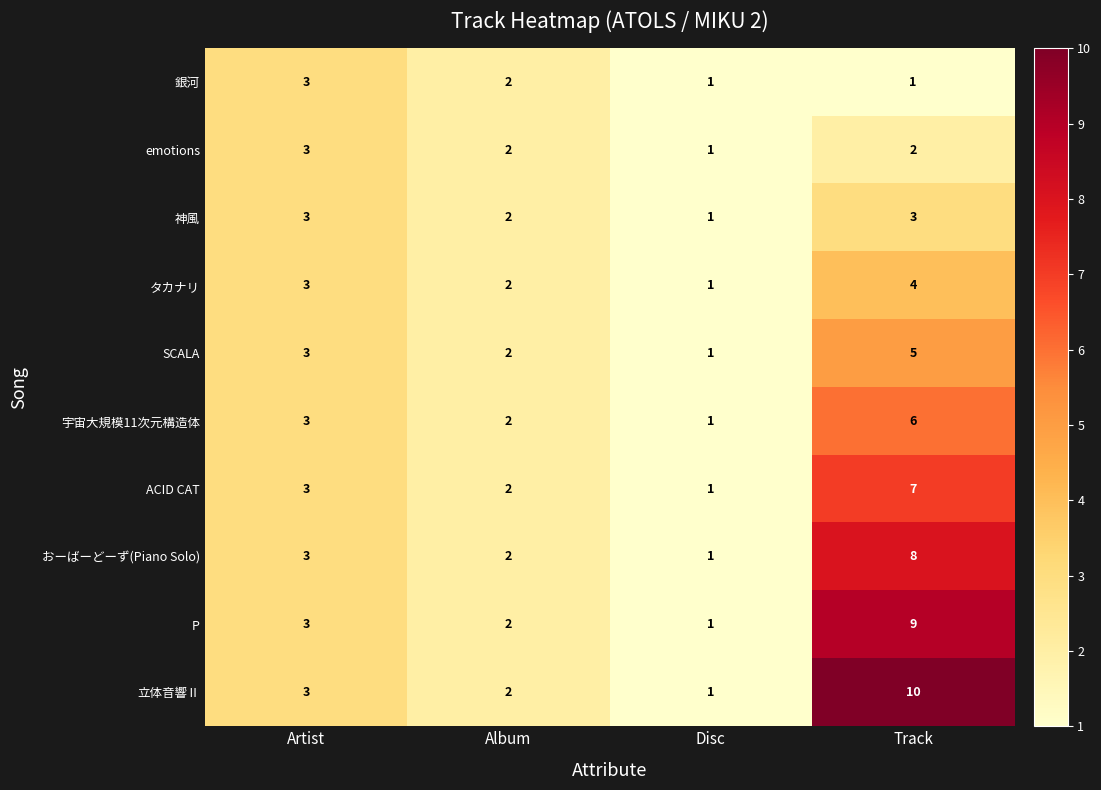

Which label corresponds to the largest value in the chart?

Track